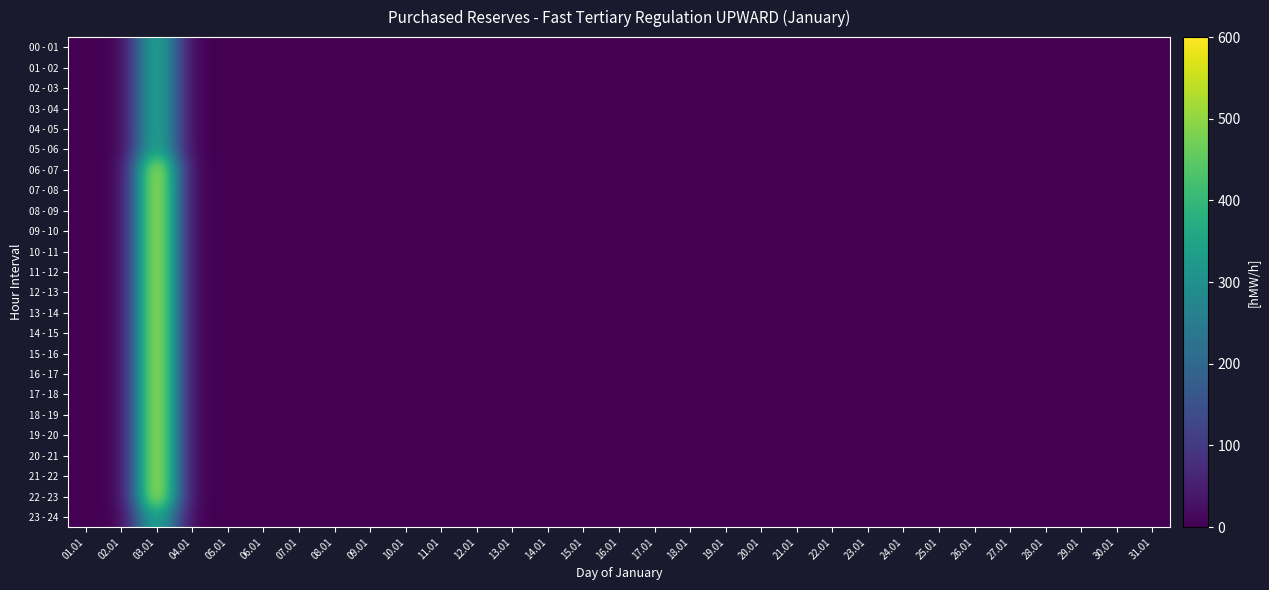

Reading left to right, list all the values displayed in this chart.

00 - 01: 01.01=0	02.01=0	03.01=400	04.01=0	05.01=0	06.01=0	07.01=0	08.01=0	09.01=0	10.01=0	11.01=0	12.01=0	13.01=0	14.01=0	15.01=0	16.01=0	17.01=0	18.01=0	19.01=0	20.01=0	21.01=0	22.01=0	23.01=0	24.01=0	25.01=0	26.01=0	27.01=0	28.01=0	29.01=0	30.01=0	31.01=0
01 - 02: 01.01=0	02.01=0	03.01=400	04.01=0	05.01=0	06.01=0	07.01=0	08.01=0	09.01=0	10.01=0	11.01=0	12.01=0	13.01=0	14.01=0	15.01=0	16.01=0	17.01=0	18.01=0	19.01=0	20.01=0	21.01=0	22.01=0	23.01=0	24.01=0	25.01=0	26.01=0	27.01=0	28.01=0	29.01=0	30.01=0	31.01=0
02 - 03: 01.01=0	02.01=0	03.01=400	04.01=0	05.01=0	06.01=0	07.01=0	08.01=0	09.01=0	10.01=0	11.01=0	12.01=0	13.01=0	14.01=0	15.01=0	16.01=0	17.01=0	18.01=0	19.01=0	20.01=0	21.01=0	22.01=0	23.01=0	24.01=0	25.01=0	26.01=0	27.01=0	28.01=0	29.01=0	30.01=0	31.01=0
03 - 04: 01.01=0	02.01=0	03.01=400	04.01=0	05.01=0	06.01=0	07.01=0	08.01=0	09.01=0	10.01=0	11.01=0	12.01=0	13.01=0	14.01=0	15.01=0	16.01=0	17.01=0	18.01=0	19.01=0	20.01=0	21.01=0	22.01=0	23.01=0	24.01=0	25.01=0	26.01=0	27.01=0	28.01=0	29.01=0	30.01=0	31.01=0
04 - 05: 01.01=0	02.01=0	03.01=400	04.01=0	05.01=0	06.01=0	07.01=0	08.01=0	09.01=0	10.01=0	11.01=0	12.01=0	13.01=0	14.01=0	15.01=0	16.01=0	17.01=0	18.01=0	19.01=0	20.01=0	21.01=0	22.01=0	23.01=0	24.01=0	25.01=0	26.01=0	27.01=0	28.01=0	29.01=0	30.01=0	31.01=0
05 - 06: 01.01=0	02.01=0	03.01=400	04.01=0	05.01=0	06.01=0	07.01=0	08.01=0	09.01=0	10.01=0	11.01=0	12.01=0	13.01=0	14.01=0	15.01=0	16.01=0	17.01=0	18.01=0	19.01=0	20.01=0	21.01=0	22.01=0	23.01=0	24.01=0	25.01=0	26.01=0	27.01=0	28.01=0	29.01=0	30.01=0	31.01=0
06 - 07: 01.01=0	02.01=0	03.01=600	04.01=0	05.01=0	06.01=0	07.01=0	08.01=0	09.01=0	10.01=0	11.01=0	12.01=0	13.01=0	14.01=0	15.01=0	16.01=0	17.01=0	18.01=0	19.01=0	20.01=0	21.01=0	22.01=0	23.01=0	24.01=0	25.01=0	26.01=0	27.01=0	28.01=0	29.01=0	30.01=0	31.01=0
07 - 08: 01.01=0	02.01=0	03.01=600	04.01=0	05.01=0	06.01=0	07.01=0	08.01=0	09.01=0	10.01=0	11.01=0	12.01=0	13.01=0	14.01=0	15.01=0	16.01=0	17.01=0	18.01=0	19.01=0	20.01=0	21.01=0	22.01=0	23.01=0	24.01=0	25.01=0	26.01=0	27.01=0	28.01=0	29.01=0	30.01=0	31.01=0
08 - 09: 01.01=0	02.01=0	03.01=600	04.01=0	05.01=0	06.01=0	07.01=0	08.01=0	09.01=0	10.01=0	11.01=0	12.01=0	13.01=0	14.01=0	15.01=0	16.01=0	17.01=0	18.01=0	19.01=0	20.01=0	21.01=0	22.01=0	23.01=0	24.01=0	25.01=0	26.01=0	27.01=0	28.01=0	29.01=0	30.01=0	31.01=0
09 - 10: 01.01=0	02.01=0	03.01=600	04.01=0	05.01=0	06.01=0	07.01=0	08.01=0	09.01=0	10.01=0	11.01=0	12.01=0	13.01=0	14.01=0	15.01=0	16.01=0	17.01=0	18.01=0	19.01=0	20.01=0	21.01=0	22.01=0	23.01=0	24.01=0	25.01=0	26.01=0	27.01=0	28.01=0	29.01=0	30.01=0	31.01=0
10 - 11: 01.01=0	02.01=0	03.01=600	04.01=0	05.01=0	06.01=0	07.01=0	08.01=0	09.01=0	10.01=0	11.01=0	12.01=0	13.01=0	14.01=0	15.01=0	16.01=0	17.01=0	18.01=0	19.01=0	20.01=0	21.01=0	22.01=0	23.01=0	24.01=0	25.01=0	26.01=0	27.01=0	28.01=0	29.01=0	30.01=0	31.01=0
11 - 12: 01.01=0	02.01=0	03.01=600	04.01=0	05.01=0	06.01=0	07.01=0	08.01=0	09.01=0	10.01=0	11.01=0	12.01=0	13.01=0	14.01=0	15.01=0	16.01=0	17.01=0	18.01=0	19.01=0	20.01=0	21.01=0	22.01=0	23.01=0	24.01=0	25.01=0	26.01=0	27.01=0	28.01=0	29.01=0	30.01=0	31.01=0
12 - 13: 01.01=0	02.01=0	03.01=600	04.01=0	05.01=0	06.01=0	07.01=0	08.01=0	09.01=0	10.01=0	11.01=0	12.01=0	13.01=0	14.01=0	15.01=0	16.01=0	17.01=0	18.01=0	19.01=0	20.01=0	21.01=0	22.01=0	23.01=0	24.01=0	25.01=0	26.01=0	27.01=0	28.01=0	29.01=0	30.01=0	31.01=0
13 - 14: 01.01=0	02.01=0	03.01=600	04.01=0	05.01=0	06.01=0	07.01=0	08.01=0	09.01=0	10.01=0	11.01=0	12.01=0	13.01=0	14.01=0	15.01=0	16.01=0	17.01=0	18.01=0	19.01=0	20.01=0	21.01=0	22.01=0	23.01=0	24.01=0	25.01=0	26.01=0	27.01=0	28.01=0	29.01=0	30.01=0	31.01=0
14 - 15: 01.01=0	02.01=0	03.01=600	04.01=0	05.01=0	06.01=0	07.01=0	08.01=0	09.01=0	10.01=0	11.01=0	12.01=0	13.01=0	14.01=0	15.01=0	16.01=0	17.01=0	18.01=0	19.01=0	20.01=0	21.01=0	22.01=0	23.01=0	24.01=0	25.01=0	26.01=0	27.01=0	28.01=0	29.01=0	30.01=0	31.01=0
15 - 16: 01.01=0	02.01=0	03.01=600	04.01=0	05.01=0	06.01=0	07.01=0	08.01=0	09.01=0	10.01=0	11.01=0	12.01=0	13.01=0	14.01=0	15.01=0	16.01=0	17.01=0	18.01=0	19.01=0	20.01=0	21.01=0	22.01=0	23.01=0	24.01=0	25.01=0	26.01=0	27.01=0	28.01=0	29.01=0	30.01=0	31.01=0
16 - 17: 01.01=0	02.01=0	03.01=600	04.01=0	05.01=0	06.01=0	07.01=0	08.01=0	09.01=0	10.01=0	11.01=0	12.01=0	13.01=0	14.01=0	15.01=0	16.01=0	17.01=0	18.01=0	19.01=0	20.01=0	21.01=0	22.01=0	23.01=0	24.01=0	25.01=0	26.01=0	27.01=0	28.01=0	29.01=0	30.01=0	31.01=0
17 - 18: 01.01=0	02.01=0	03.01=600	04.01=0	05.01=0	06.01=0	07.01=0	08.01=0	09.01=0	10.01=0	11.01=0	12.01=0	13.01=0	14.01=0	15.01=0	16.01=0	17.01=0	18.01=0	19.01=0	20.01=0	21.01=0	22.01=0	23.01=0	24.01=0	25.01=0	26.01=0	27.01=0	28.01=0	29.01=0	30.01=0	31.01=0
18 - 19: 01.01=0	02.01=0	03.01=600	04.01=0	05.01=0	06.01=0	07.01=0	08.01=0	09.01=0	10.01=0	11.01=0	12.01=0	13.01=0	14.01=0	15.01=0	16.01=0	17.01=0	18.01=0	19.01=0	20.01=0	21.01=0	22.01=0	23.01=0	24.01=0	25.01=0	26.01=0	27.01=0	28.01=0	29.01=0	30.01=0	31.01=0
19 - 20: 01.01=0	02.01=0	03.01=600	04.01=0	05.01=0	06.01=0	07.01=0	08.01=0	09.01=0	10.01=0	11.01=0	12.01=0	13.01=0	14.01=0	15.01=0	16.01=0	17.01=0	18.01=0	19.01=0	20.01=0	21.01=0	22.01=0	23.01=0	24.01=0	25.01=0	26.01=0	27.01=0	28.01=0	29.01=0	30.01=0	31.01=0
20 - 21: 01.01=0	02.01=0	03.01=600	04.01=0	05.01=0	06.01=0	07.01=0	08.01=0	09.01=0	10.01=0	11.01=0	12.01=0	13.01=0	14.01=0	15.01=0	16.01=0	17.01=0	18.01=0	19.01=0	20.01=0	21.01=0	22.01=0	23.01=0	24.01=0	25.01=0	26.01=0	27.01=0	28.01=0	29.01=0	30.01=0	31.01=0
21 - 22: 01.01=0	02.01=0	03.01=600	04.01=0	05.01=0	06.01=0	07.01=0	08.01=0	09.01=0	10.01=0	11.01=0	12.01=0	13.01=0	14.01=0	15.01=0	16.01=0	17.01=0	18.01=0	19.01=0	20.01=0	21.01=0	22.01=0	23.01=0	24.01=0	25.01=0	26.01=0	27.01=0	28.01=0	29.01=0	30.01=0	31.01=0
22 - 23: 01.01=0	02.01=0	03.01=600	04.01=0	05.01=0	06.01=0	07.01=0	08.01=0	09.01=0	10.01=0	11.01=0	12.01=0	13.01=0	14.01=0	15.01=0	16.01=0	17.01=0	18.01=0	19.01=0	20.01=0	21.01=0	22.01=0	23.01=0	24.01=0	25.01=0	26.01=0	27.01=0	28.01=0	29.01=0	30.01=0	31.01=0
23 - 24: 01.01=0	02.01=0	03.01=400	04.01=0	05.01=0	06.01=0	07.01=0	08.01=0	09.01=0	10.01=0	11.01=0	12.01=0	13.01=0	14.01=0	15.01=0	16.01=0	17.01=0	18.01=0	19.01=0	20.01=0	21.01=0	22.01=0	23.01=0	24.01=0	25.01=0	26.01=0	27.01=0	28.01=0	29.01=0	30.01=0	31.01=0